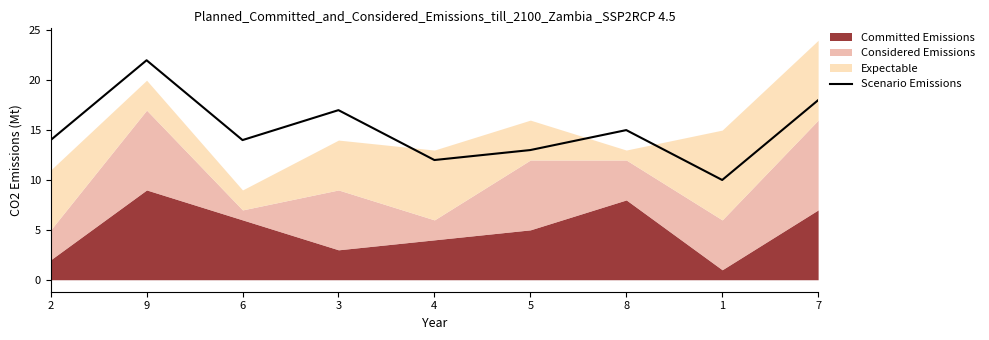

Does the chart have visible grid lines?

No